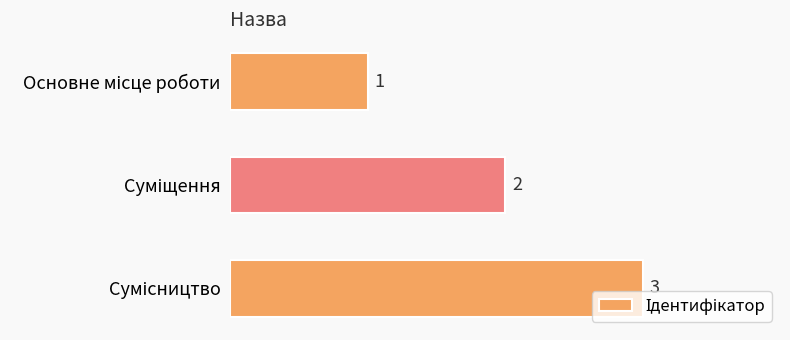

How many values are between 1 and 3?

3